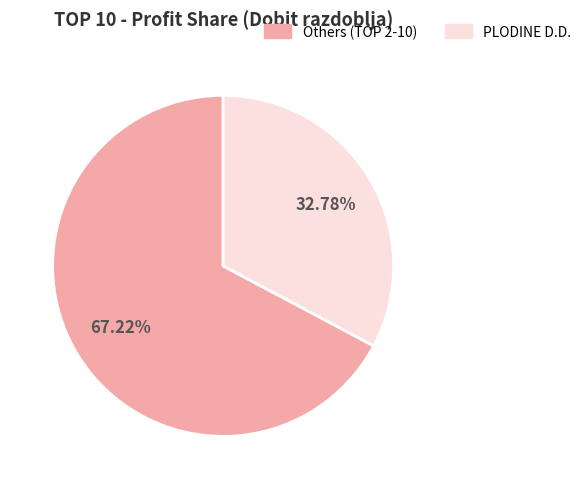

What is the largest slice in the pie chart?

Others (TOP 2-10)